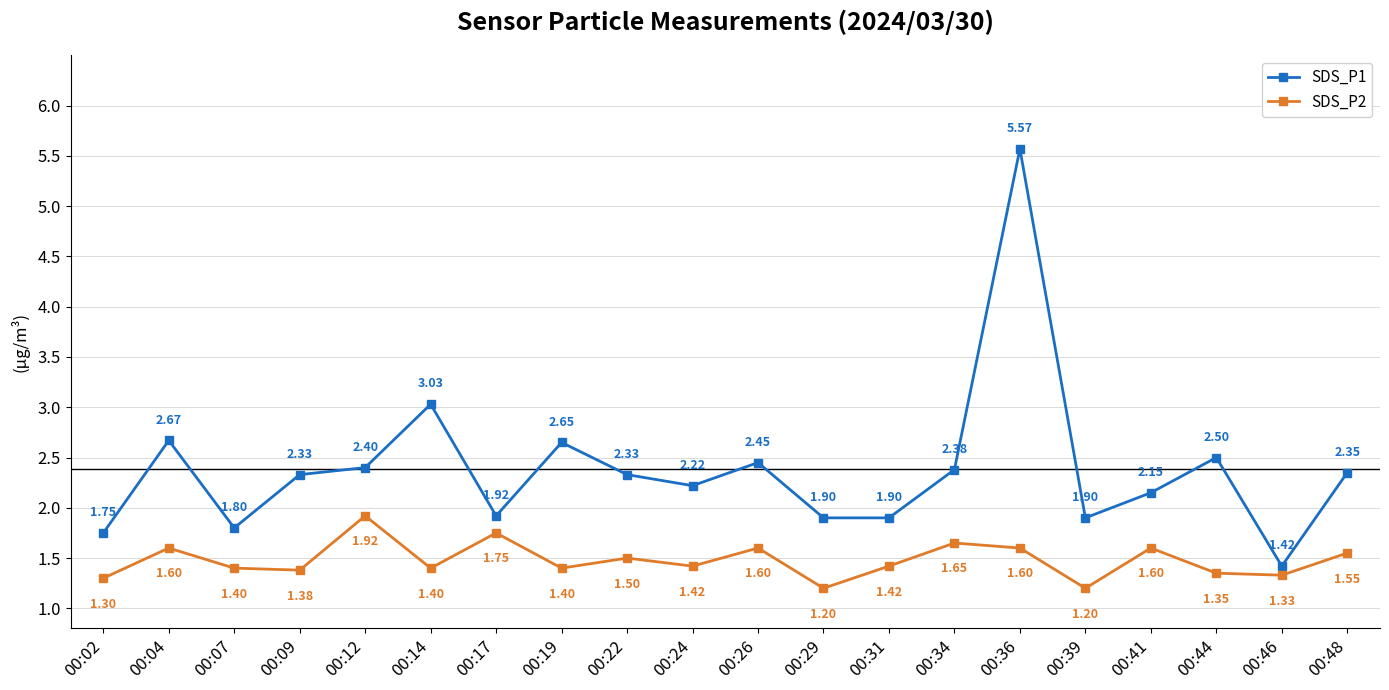

Is the value of SDS_P1 at 00:29 greater than the value of SDS_P2 at 00:17?

Yes